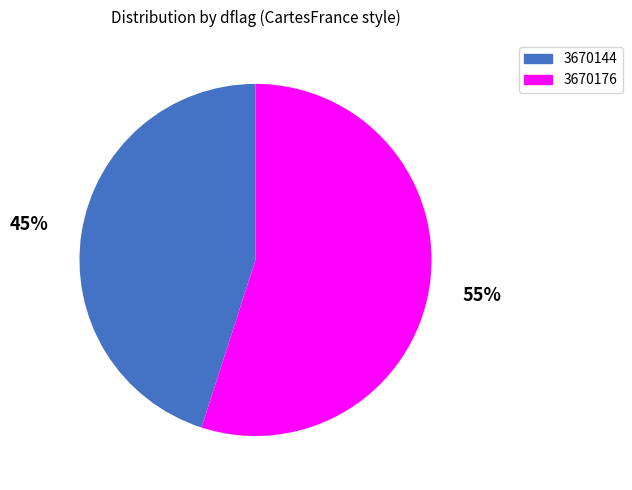

Which category has the smallest portion of the pie?

3670144